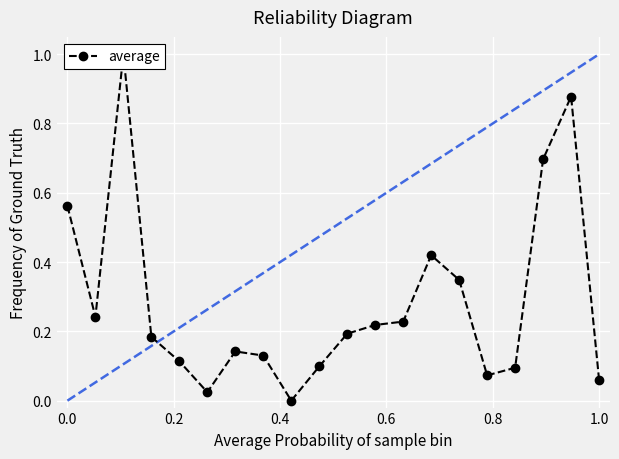

True or false: there are more than 2 points higher than both neighbors.

True